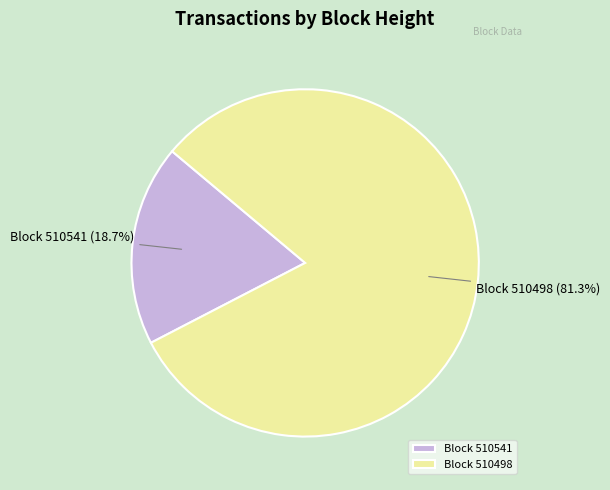

To the nearest percent, what is the average slice percentage?

50%